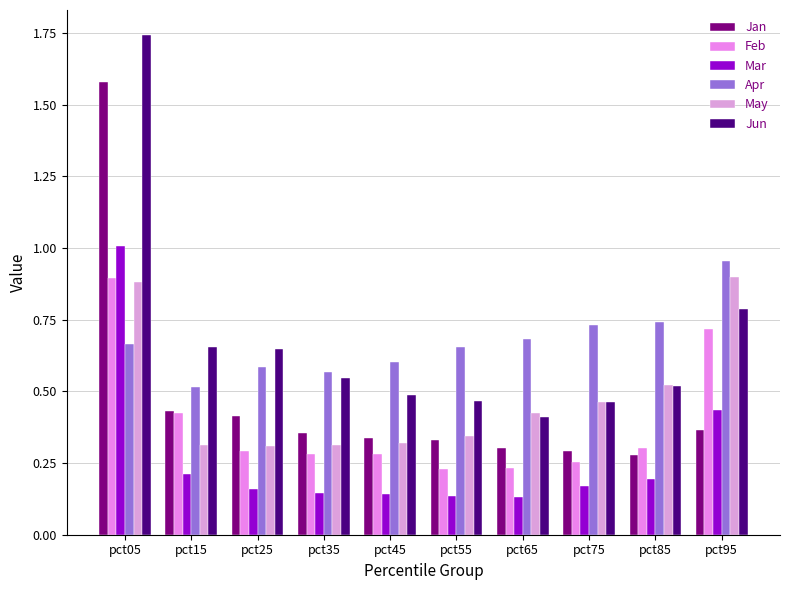

Is the value of Jun at pct75 greater than the value of Jan at pct05?

No